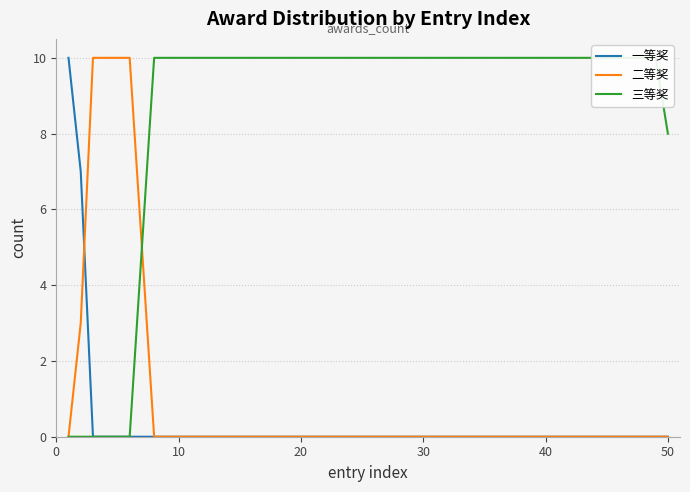

What is the maximum value for 一等奖?

10